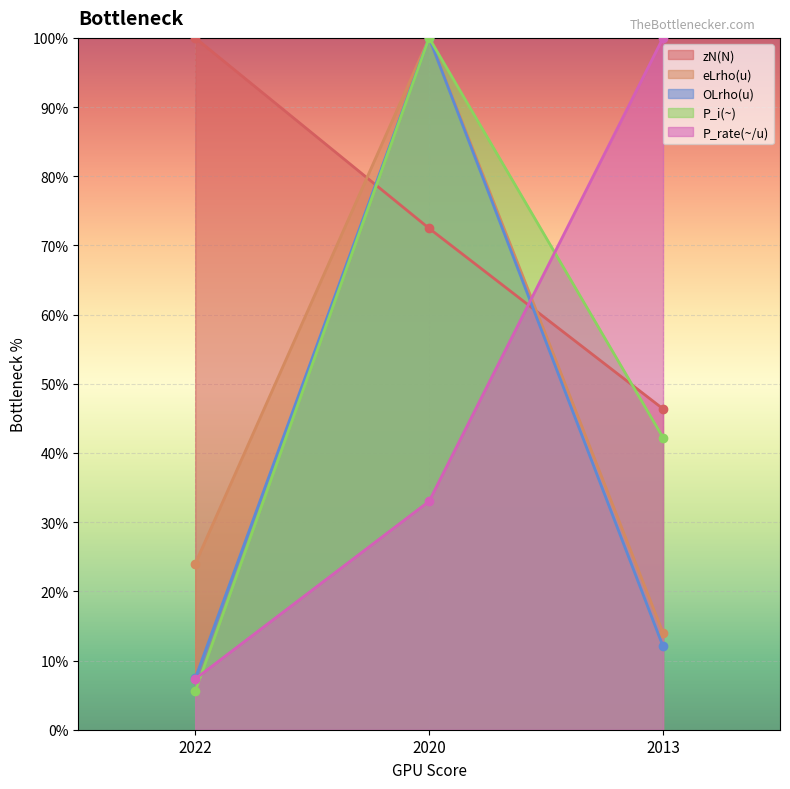

Rank the categories by zN(N) value from highest to lowest.

2022, 2020, 2013